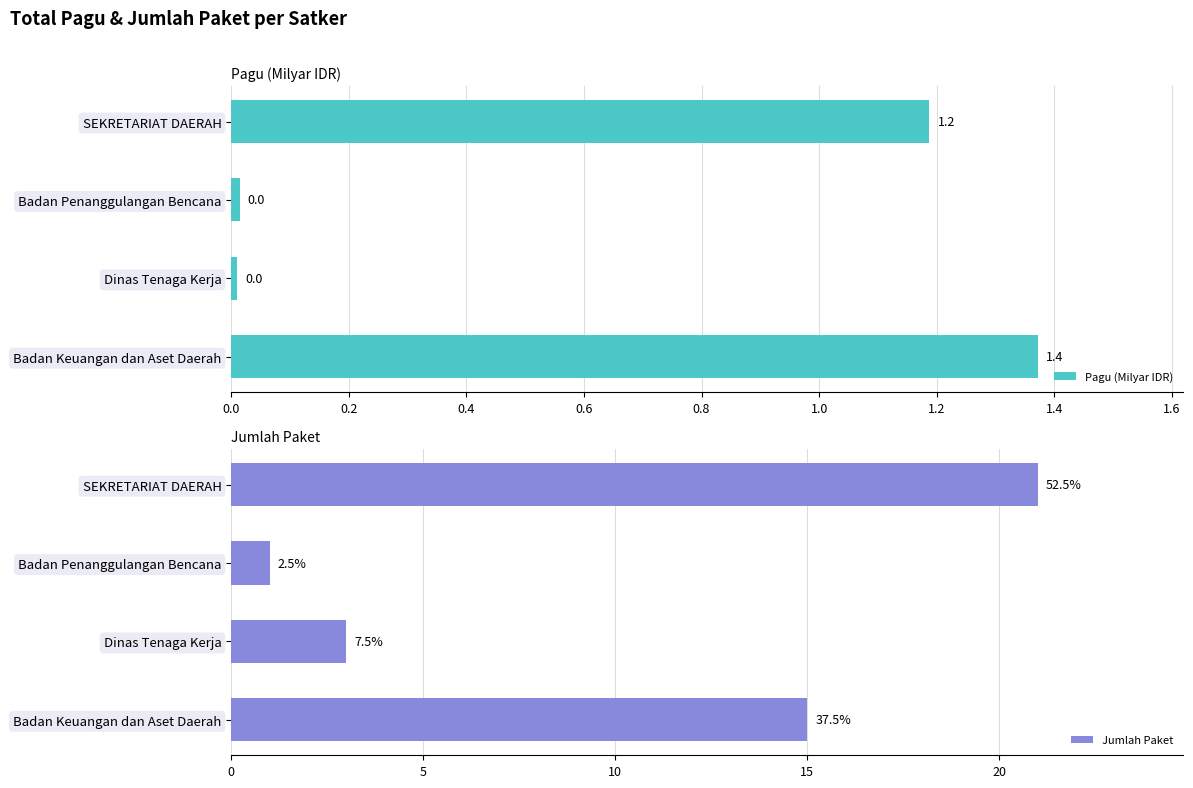

How many values in the Pagu (Milyar IDR) series are below 1?

2